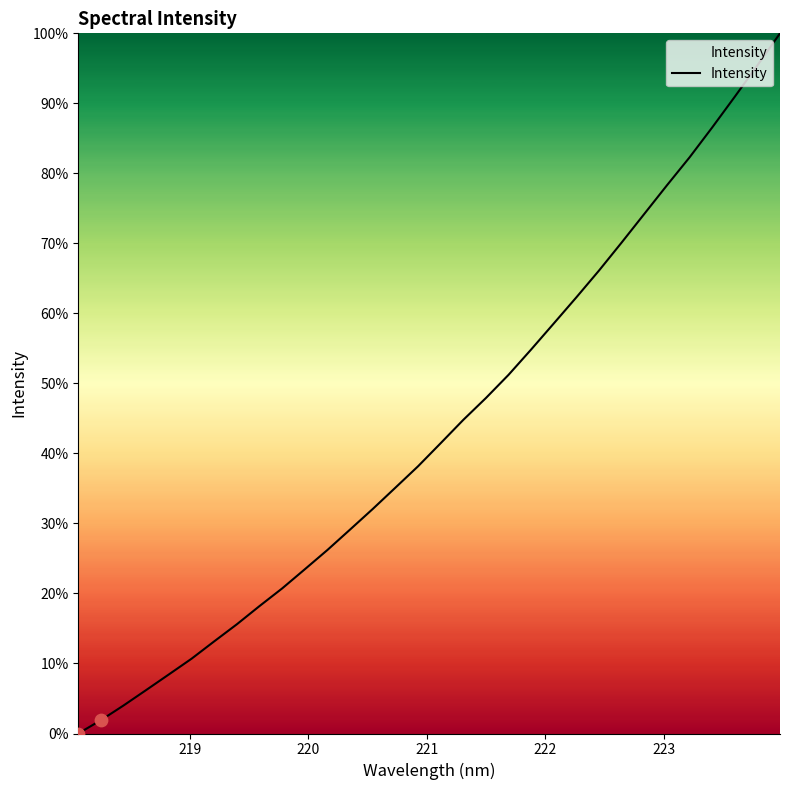

What is the difference between the maximum and minimum values?

100.0